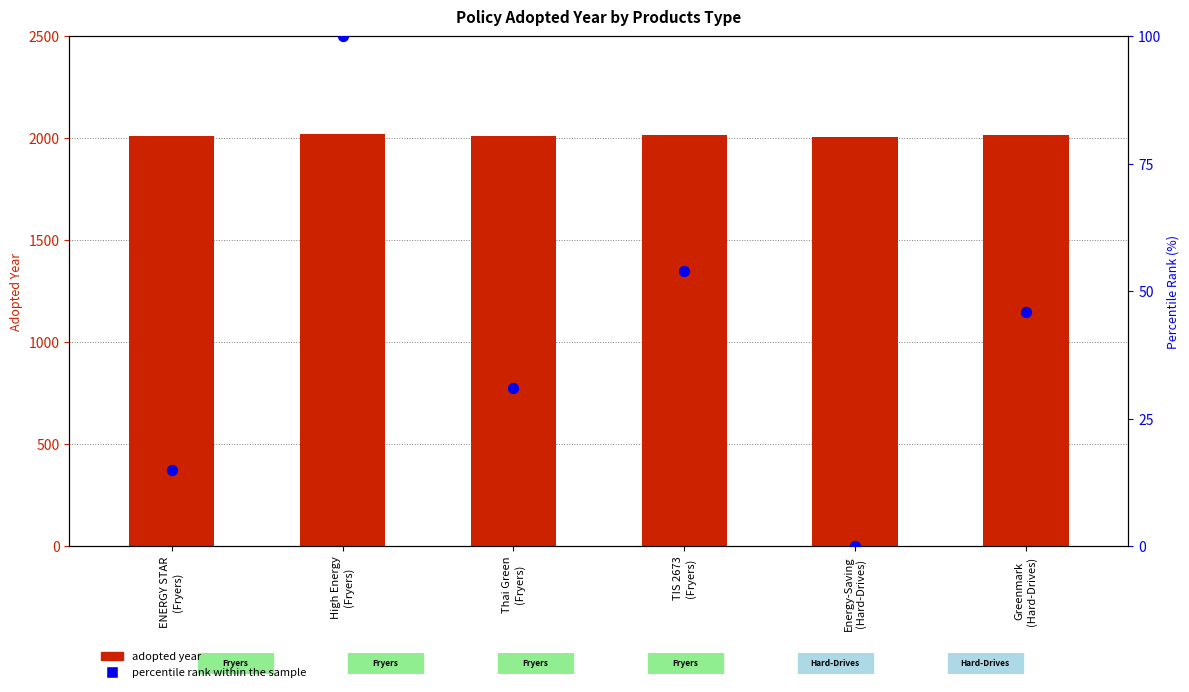

What is the total value across all series at Thai Green
(Fryers)?

2044